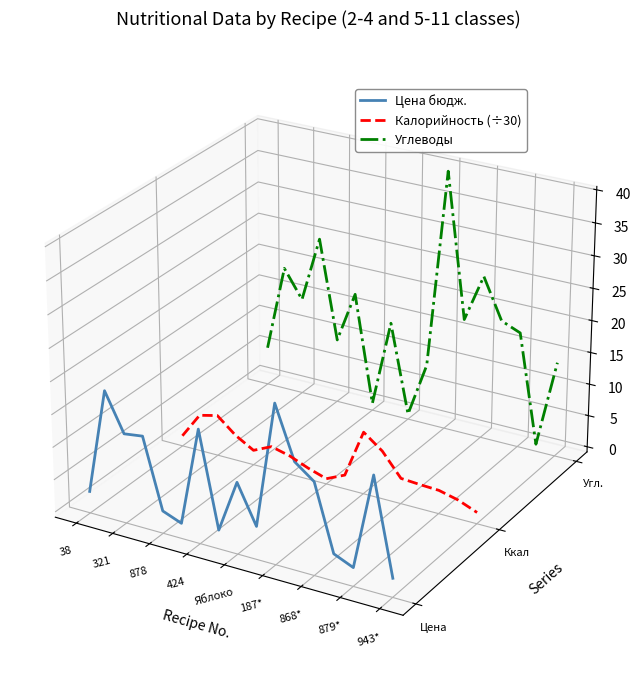

True or false: Цена бюдж. and Углеводы intersect in this chart.

False